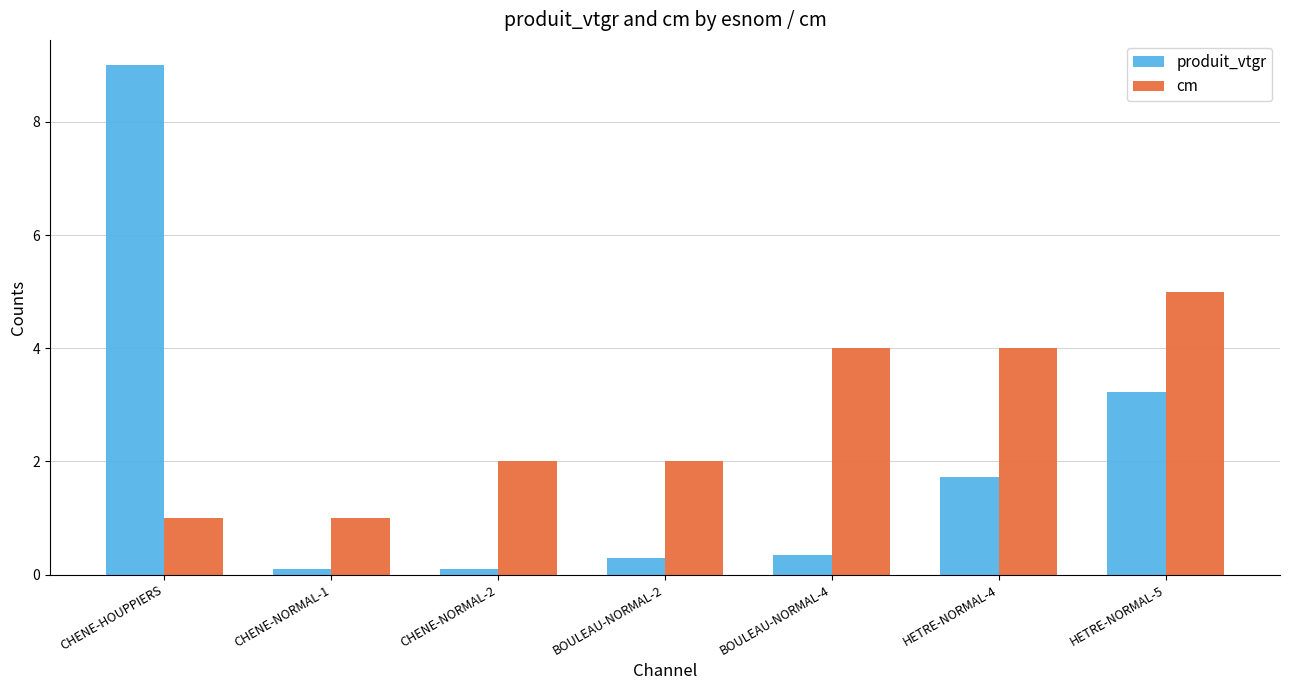

What is the total value across all series at CHENE-HOUPPIERS?

10.0